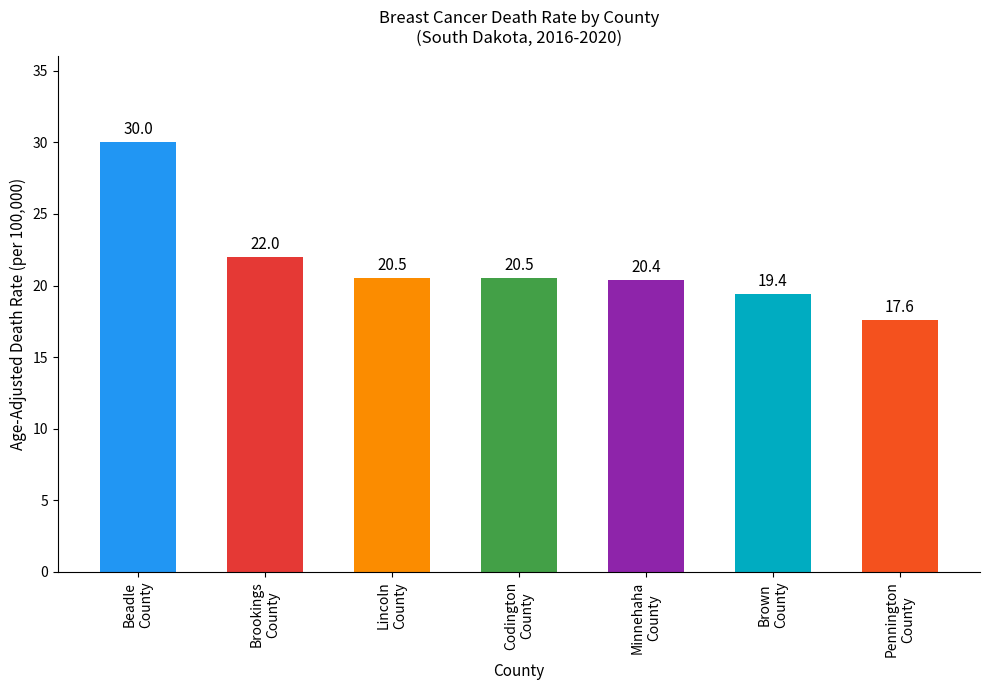

What is the label of the 4th bar from the right?

Codington County